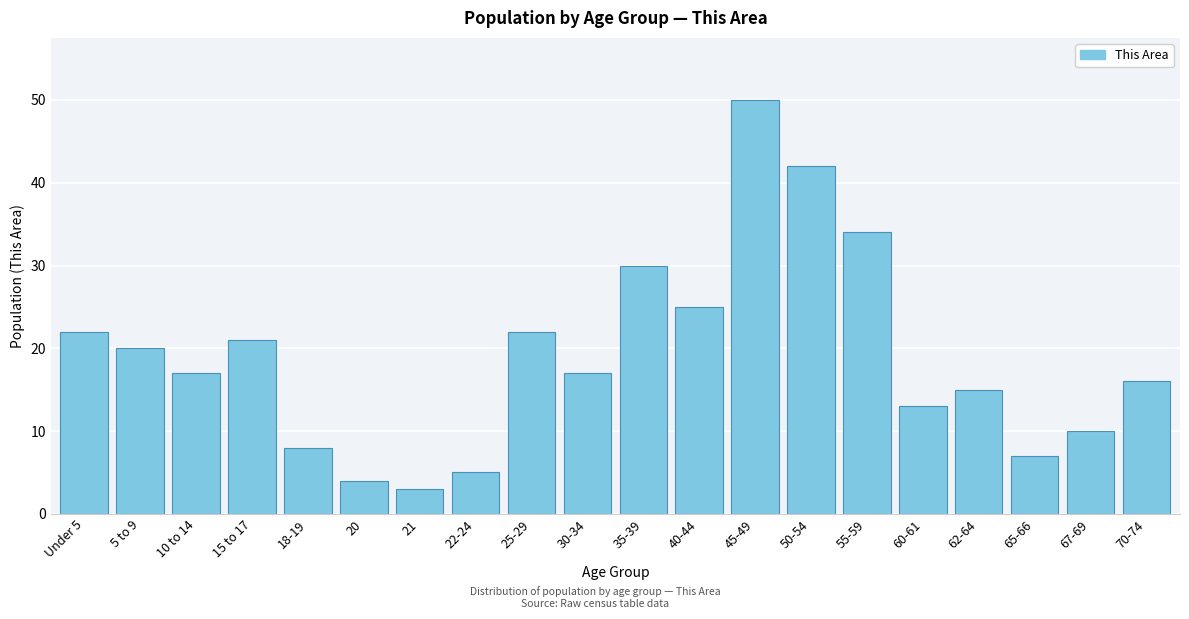

Reading left to right, list all the values displayed in this chart.

22	20	17	21	8	4	3	5	22	17	30	25	50	42	34	13	15	7	10	16